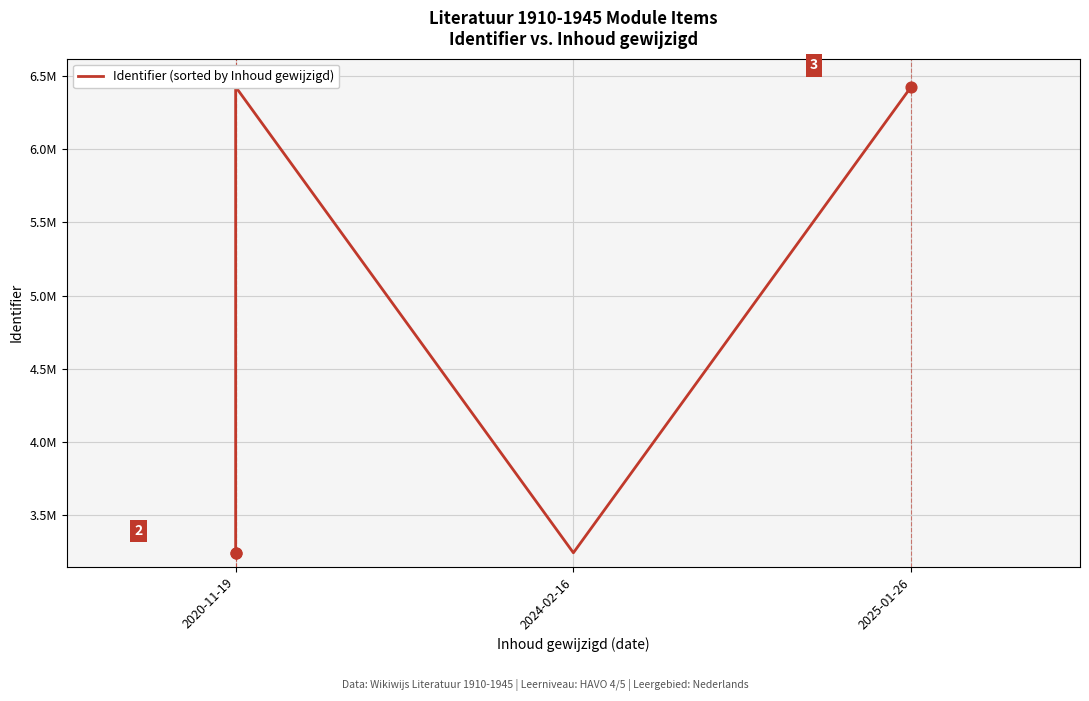

What is the change in value from 2020-11-19 to 2025-01-26?

+6